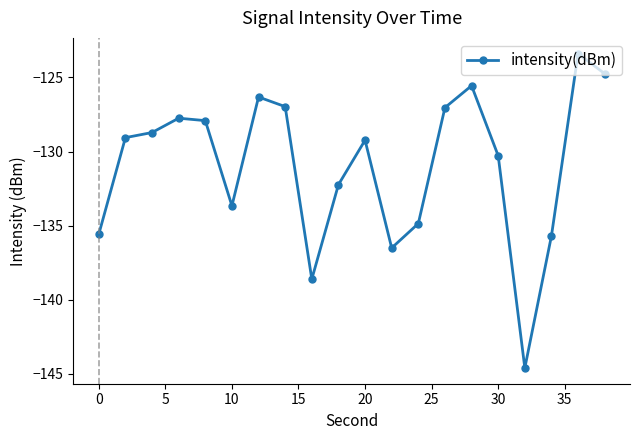

True or false: there are more than 2 points higher than both neighbors.

True